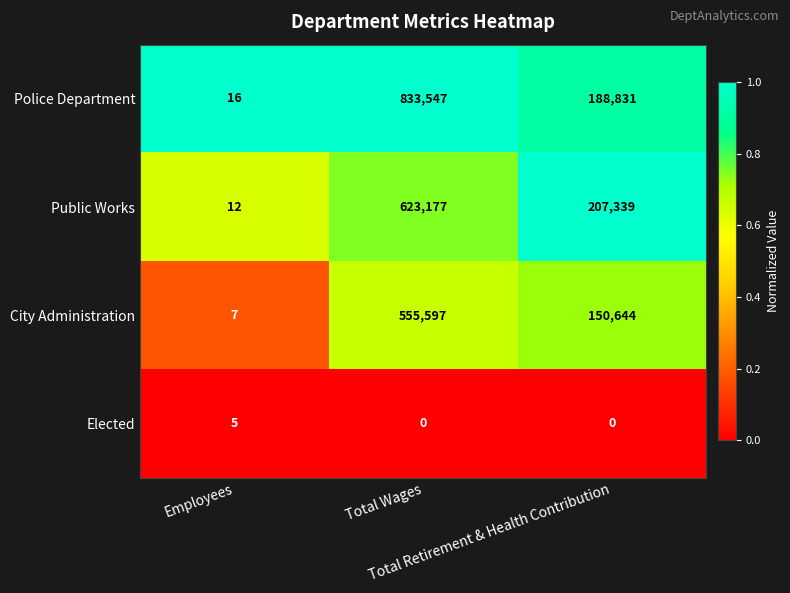

Which series has the largest range (max minus min)?

Police Department